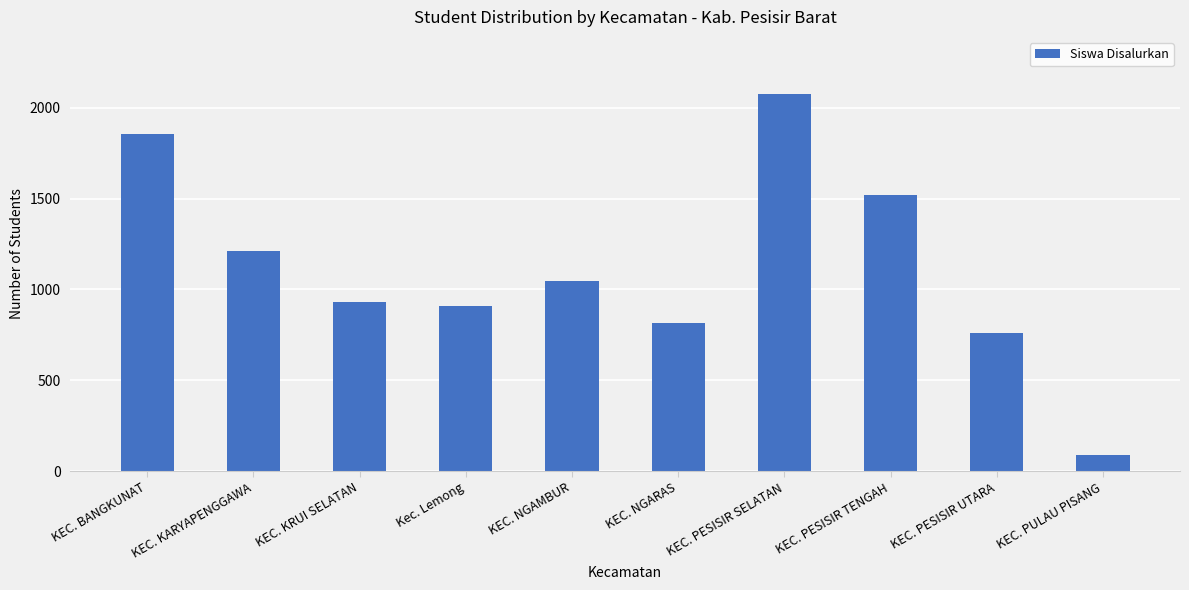

Which label corresponds to the largest value in the chart?

KEC. PESISIR SELATAN